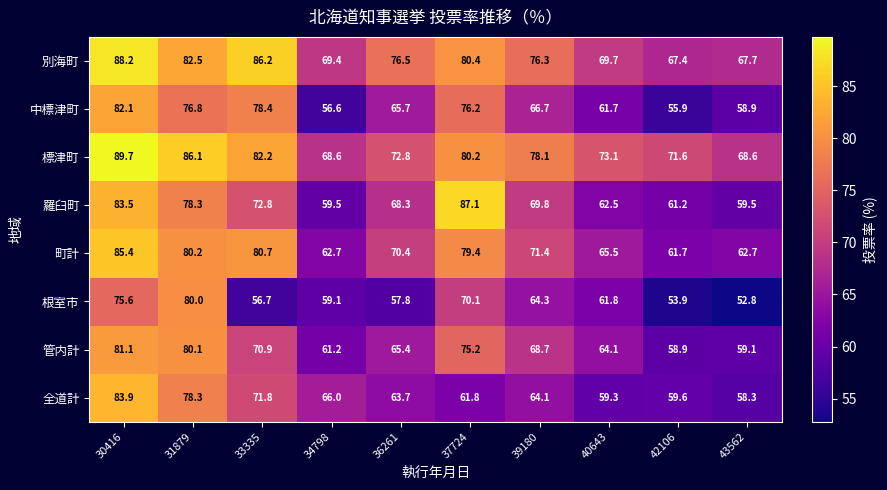

Which series has the largest total across all categories?

標津町